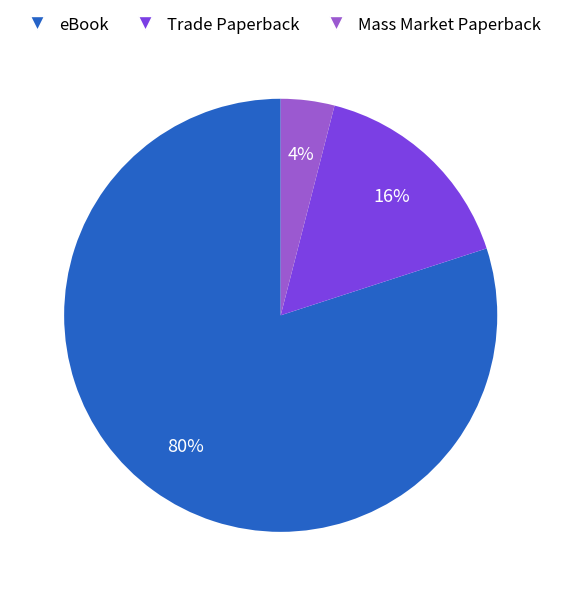

Combined, do eBook and Trade Paperback account for over 50%?

Yes